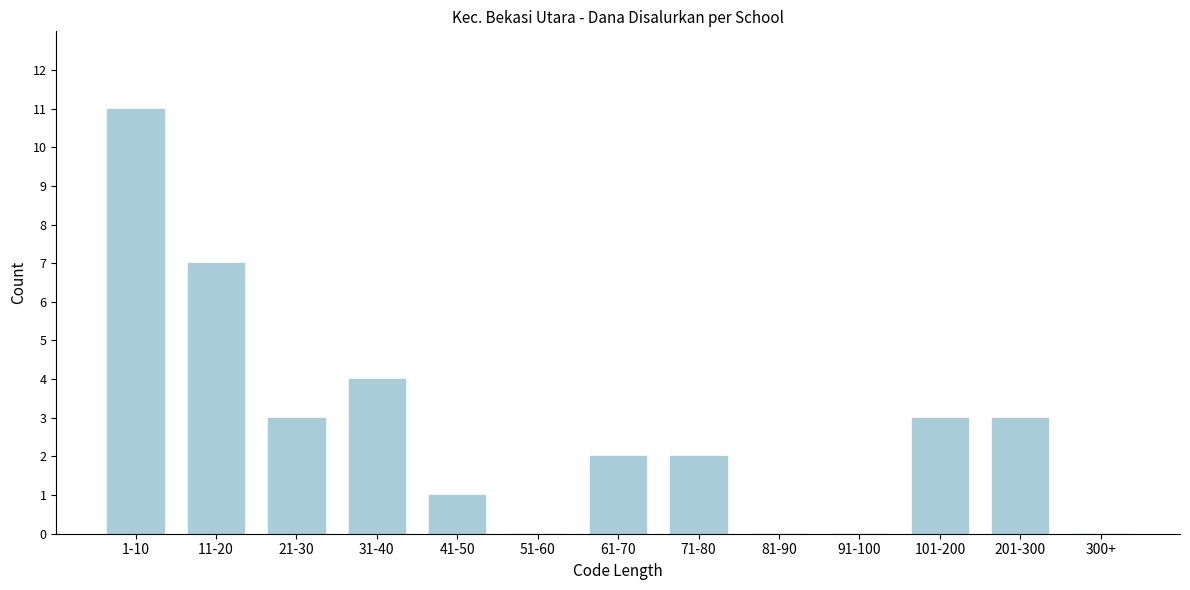

Reading left to right, what are all the values shown in this chart?

1-10=11	11-20=7	21-30=3	31-40=4	41-50=1	51-60=0	61-70=2	71-80=2	81-90=0	91-100=0	101-200=3	201-300=3	300+=0